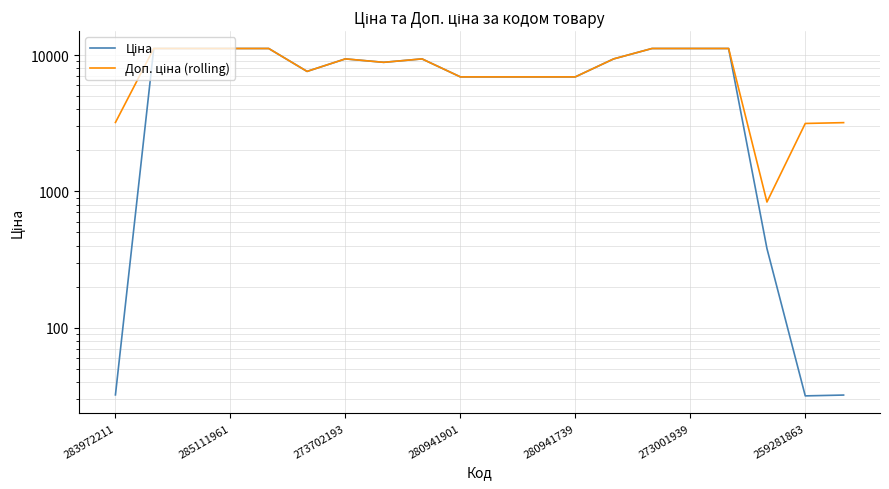

True or false: Ціна and Доп. ціна (rolling) cross at least once.

False